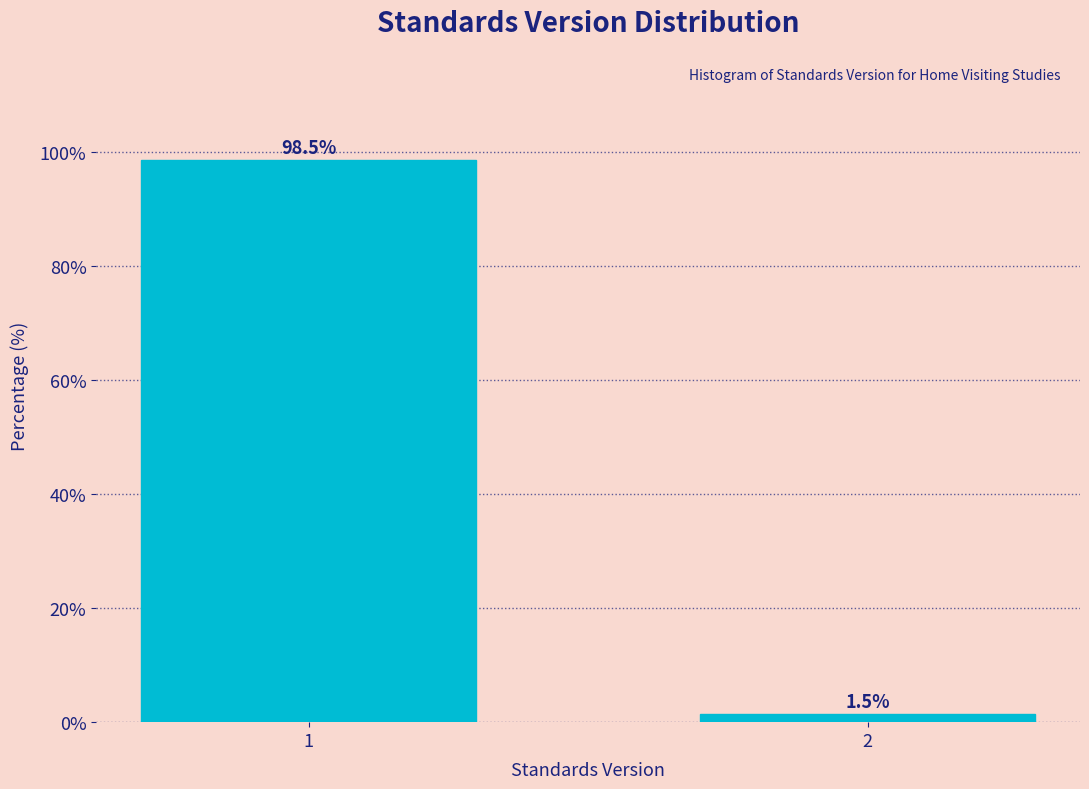

Reading left to right, transcribe all the data shown in this chart.

1=98.5	2=1.5